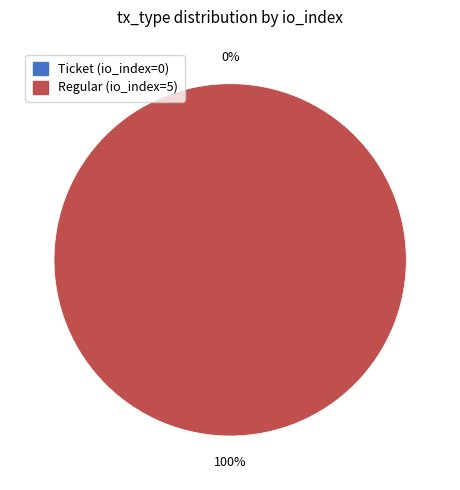

Does Ticket (io_index=0) account for over 50% of the chart?

No